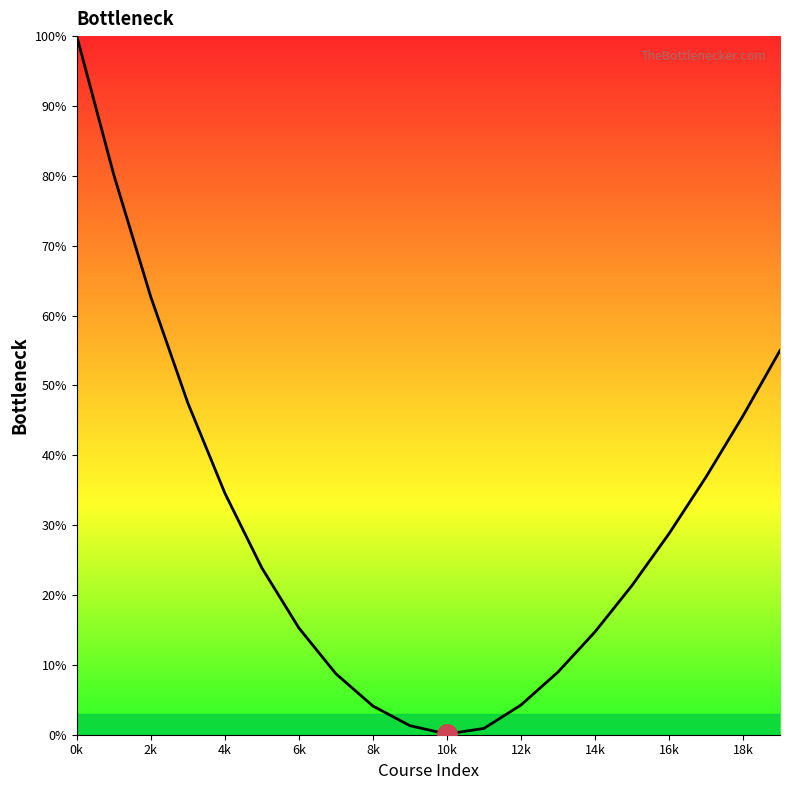

What is the difference between the maximum and second lowest values?

99.1